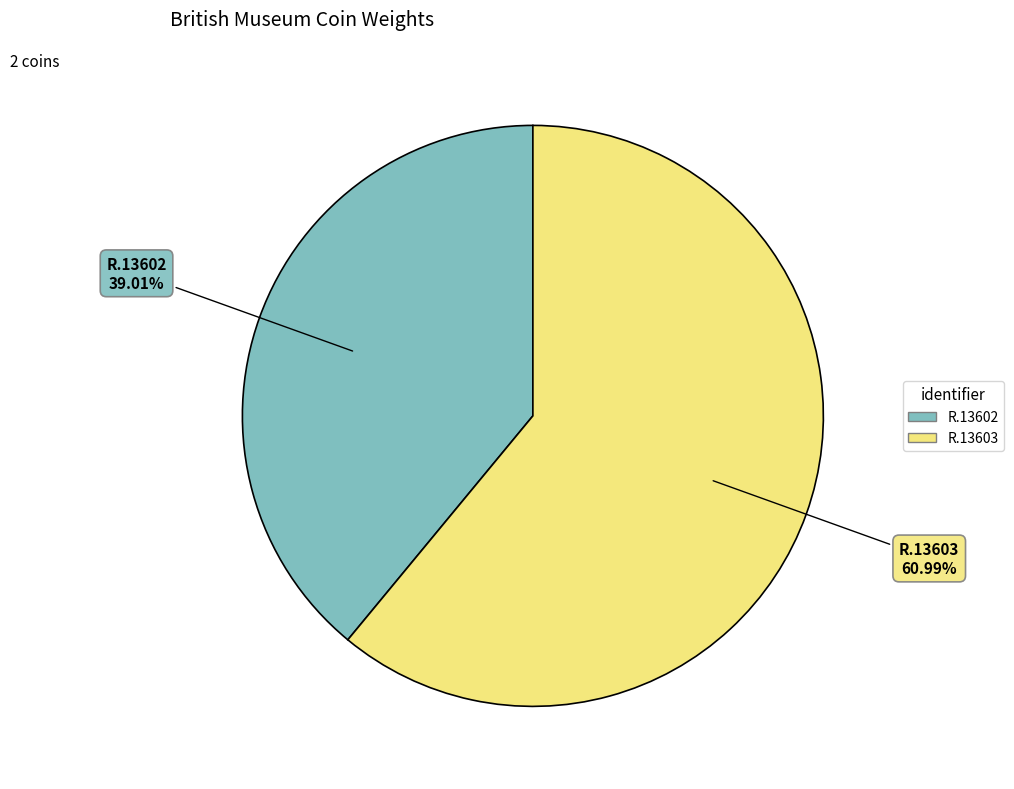

Rank the categories by value from lowest to highest.

R.13602, R.13603